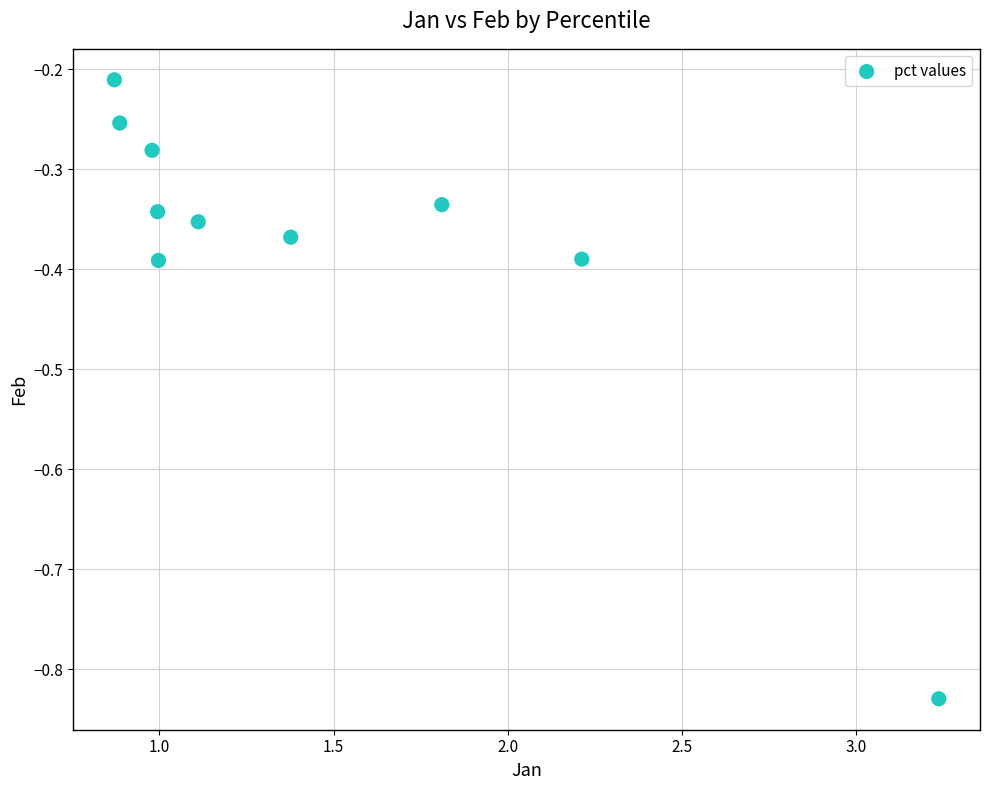

What is the range of X values (max minus min)?

2.4